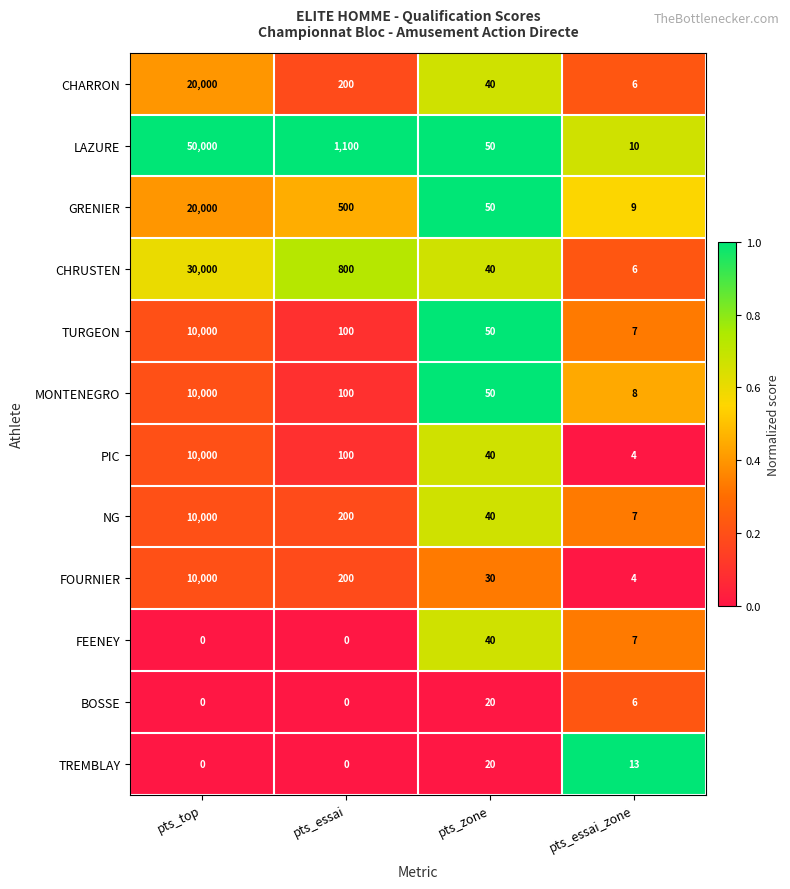

What is the sum of all FOURNIER values?

10234